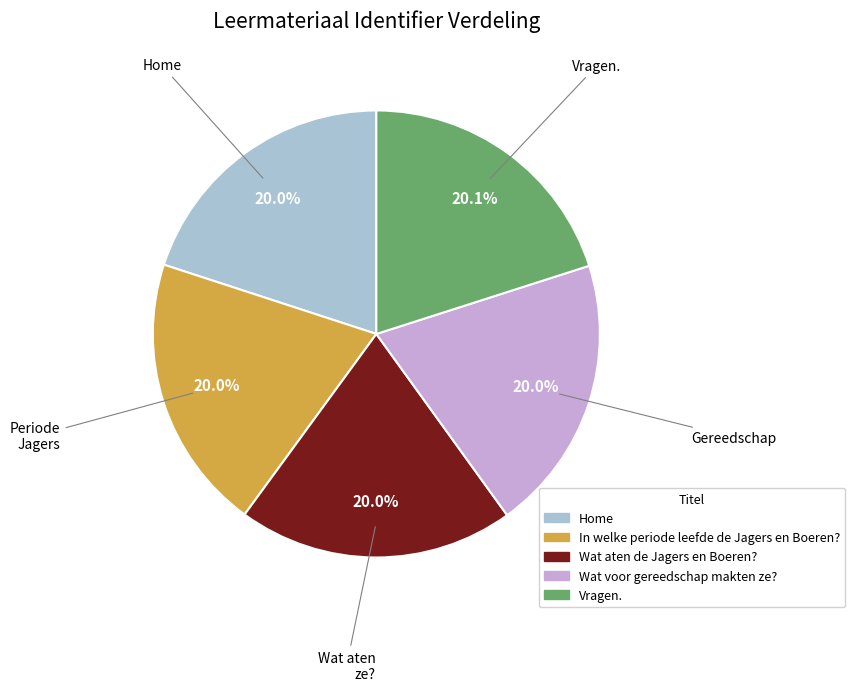

Does Home account for over 50% of the chart?

No